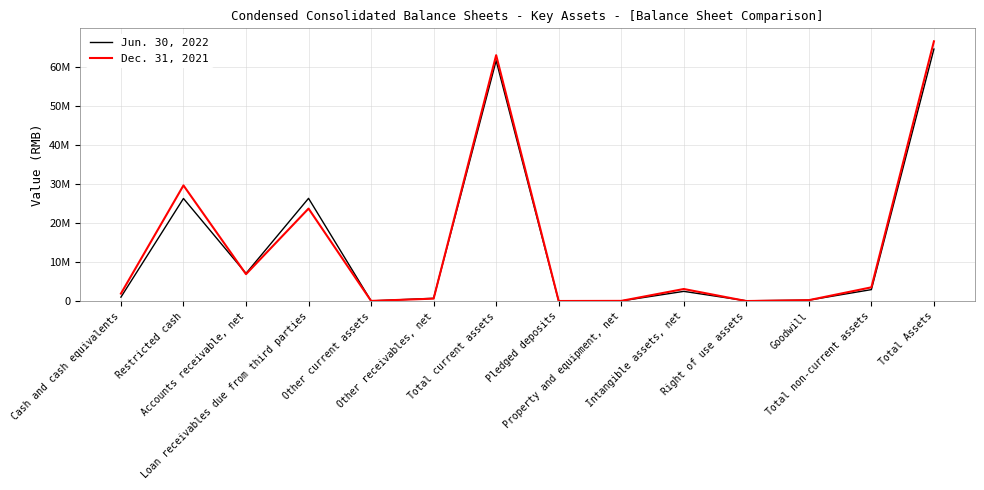

At Restricted cash, list the series in order from largest to smallest.

Dec. 31, 2021, Jun. 30, 2022